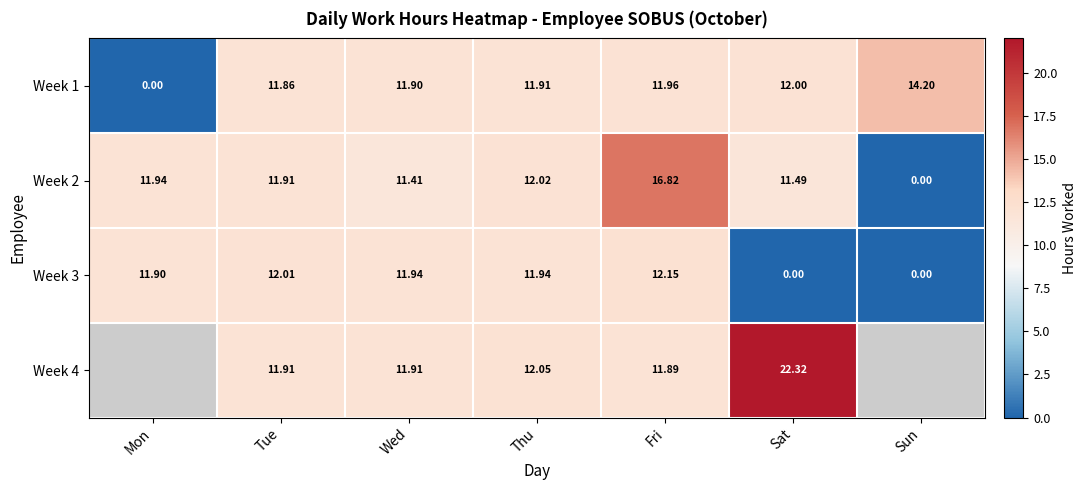

At which label is Week 2 closest to 8?

Wed